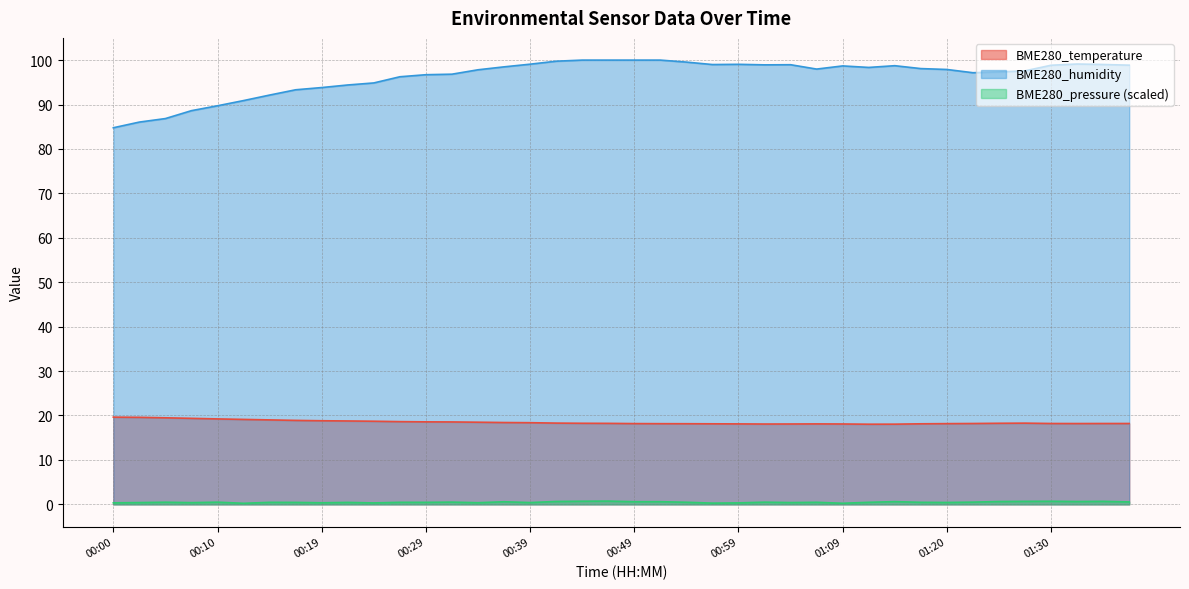

True or false: BME280_pressure and BME280_temperature intersect in this chart.

False